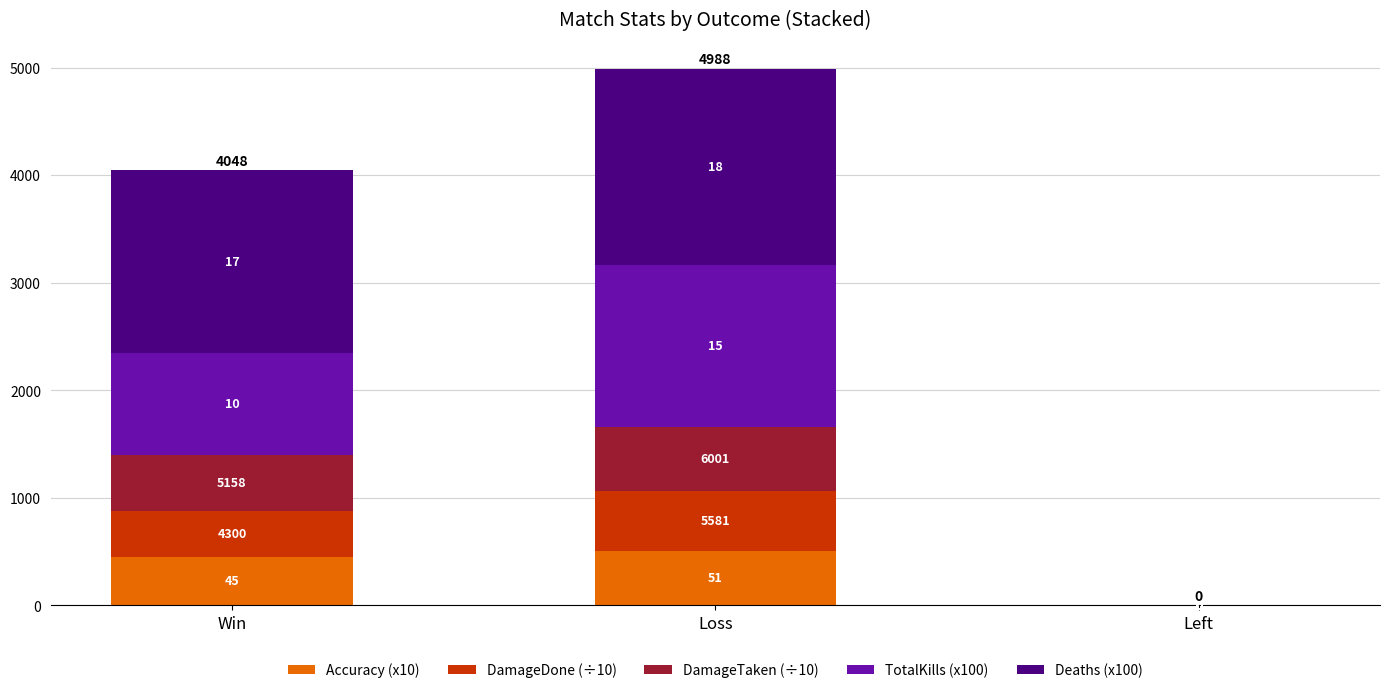

Are the bars grouped side by side (vs. stacked)?

No